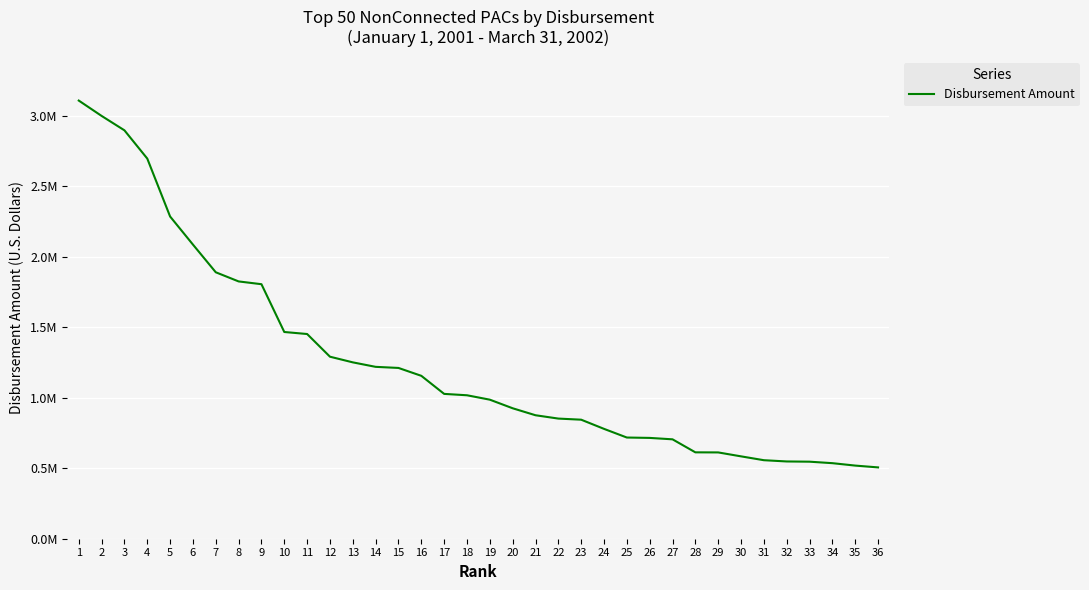

What is the smallest value displayed?

505570.9